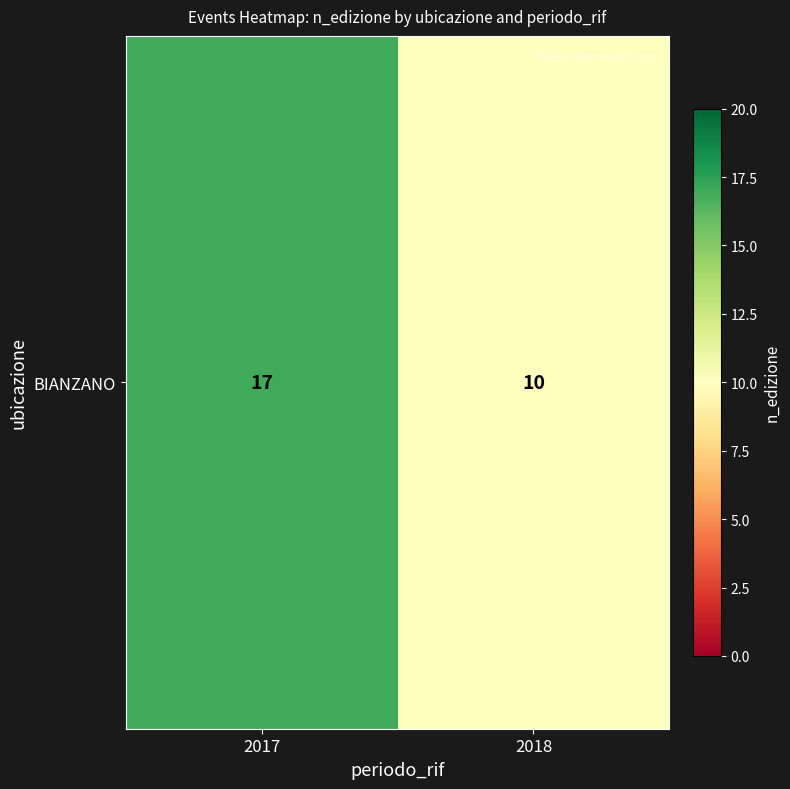

List the labels in order of value, smallest first.

2018, 2017